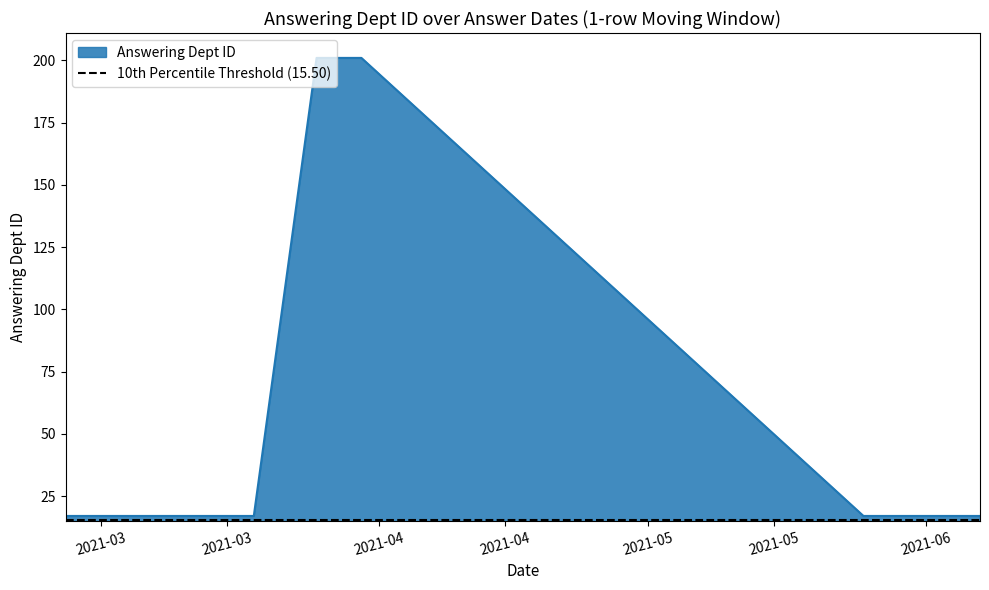

Rank the categories by value from lowest to highest.

2021-06-07, 2021-05-25, 2021-03-11, 2021-02-25, 2021-03-18, 2021-03-25, 2021-03-30